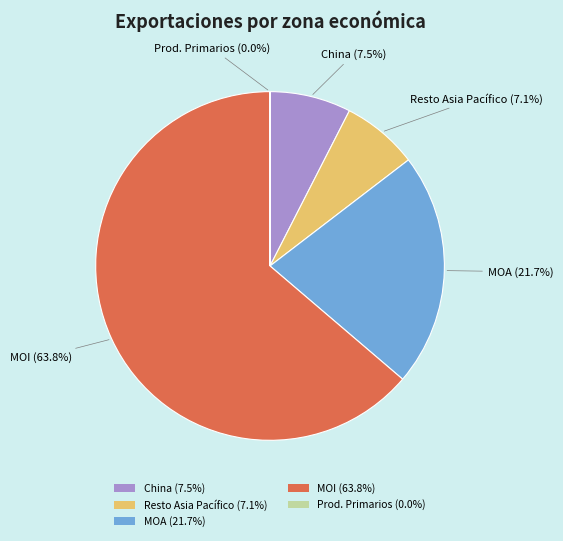

Approximately how many times larger is the value at MOA (21.7%) compared to China (7.5%)?

2.9